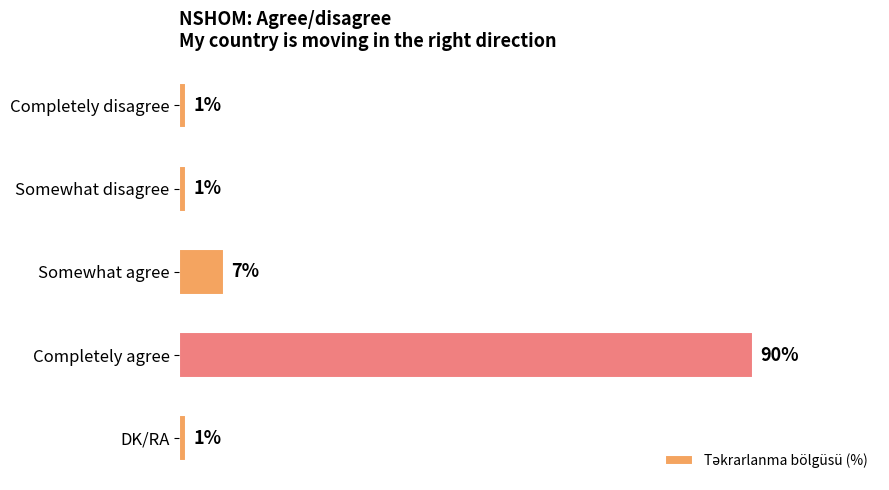

At which label is the value closest to 45?

Somewhat agree